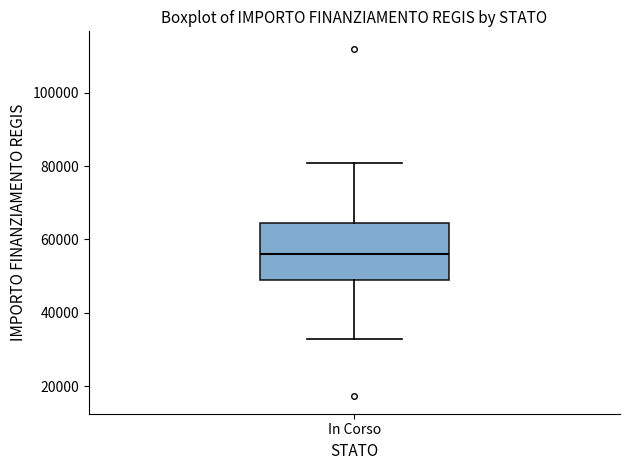

Where does the median line of the box for In Corso sit on the y-axis? The values are not printed on the chart, so give them approximately, as read against the axis.

56000